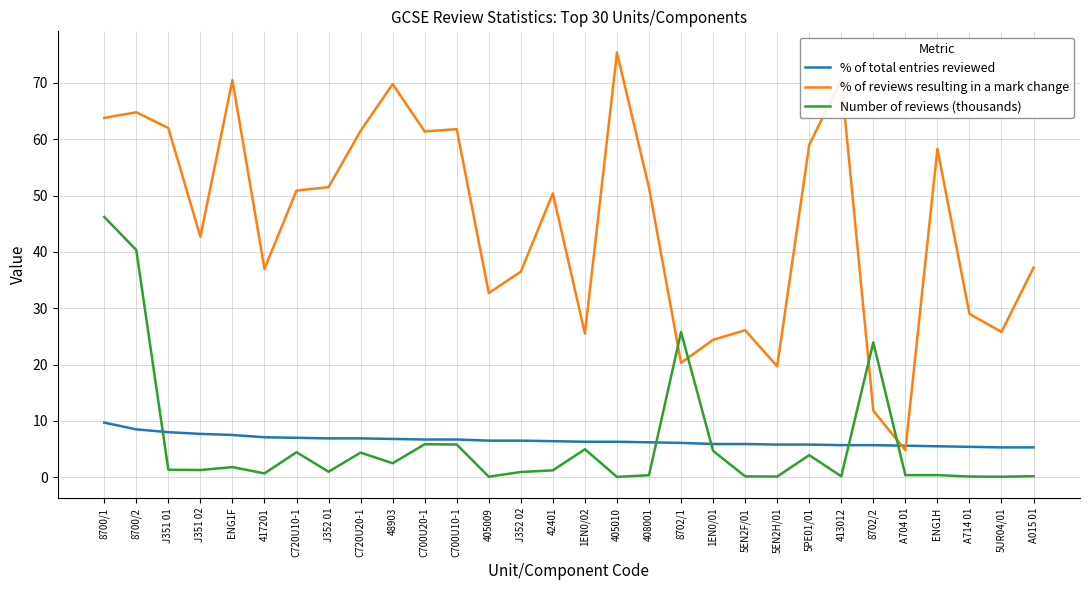

What is the sum of the % of total entries reviewed values at J351 01 and A015 01?

13.3